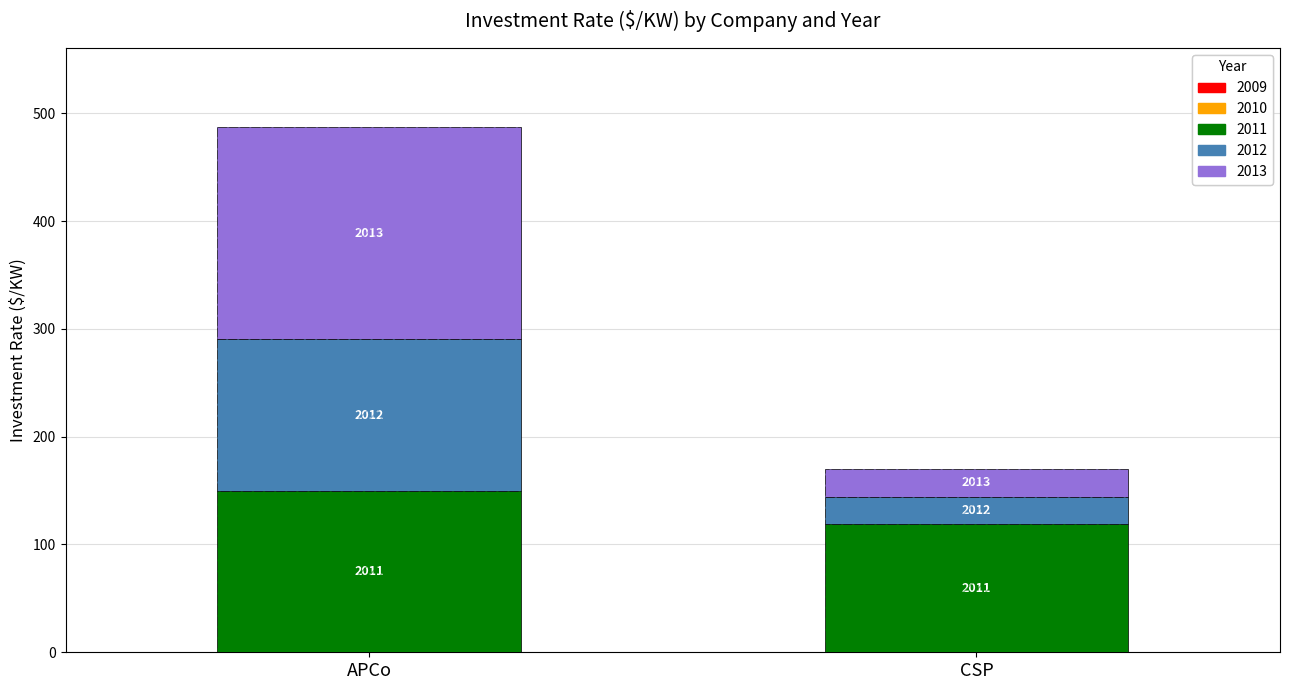

Rank the series at APCo from lowest to highest value.

Investment Rate 2010 ($/KW), Investment Rate 2009 ($/KW), Investment Rate 2012 ($/KW), Investment Rate 2011 ($/KW), Investment Rate 2013 ($/KW)